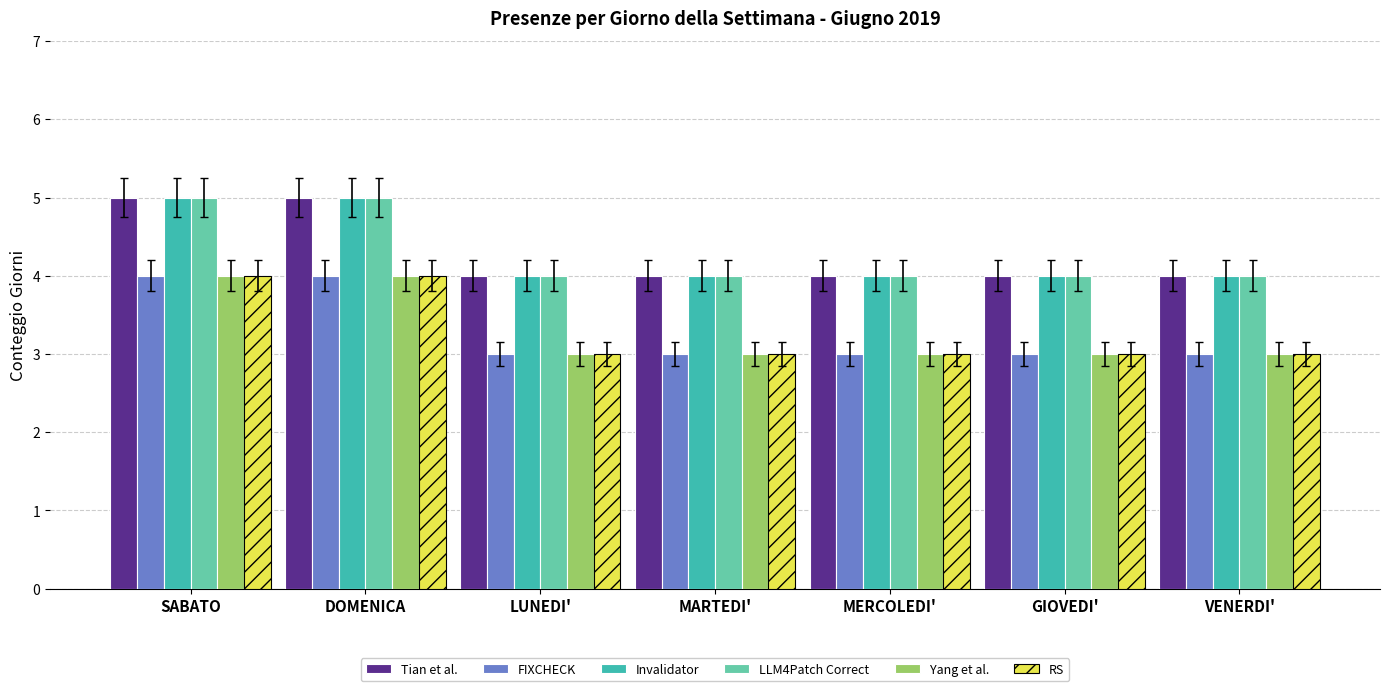

What is the difference between the highest and lowest values at LUNEDI'?

1